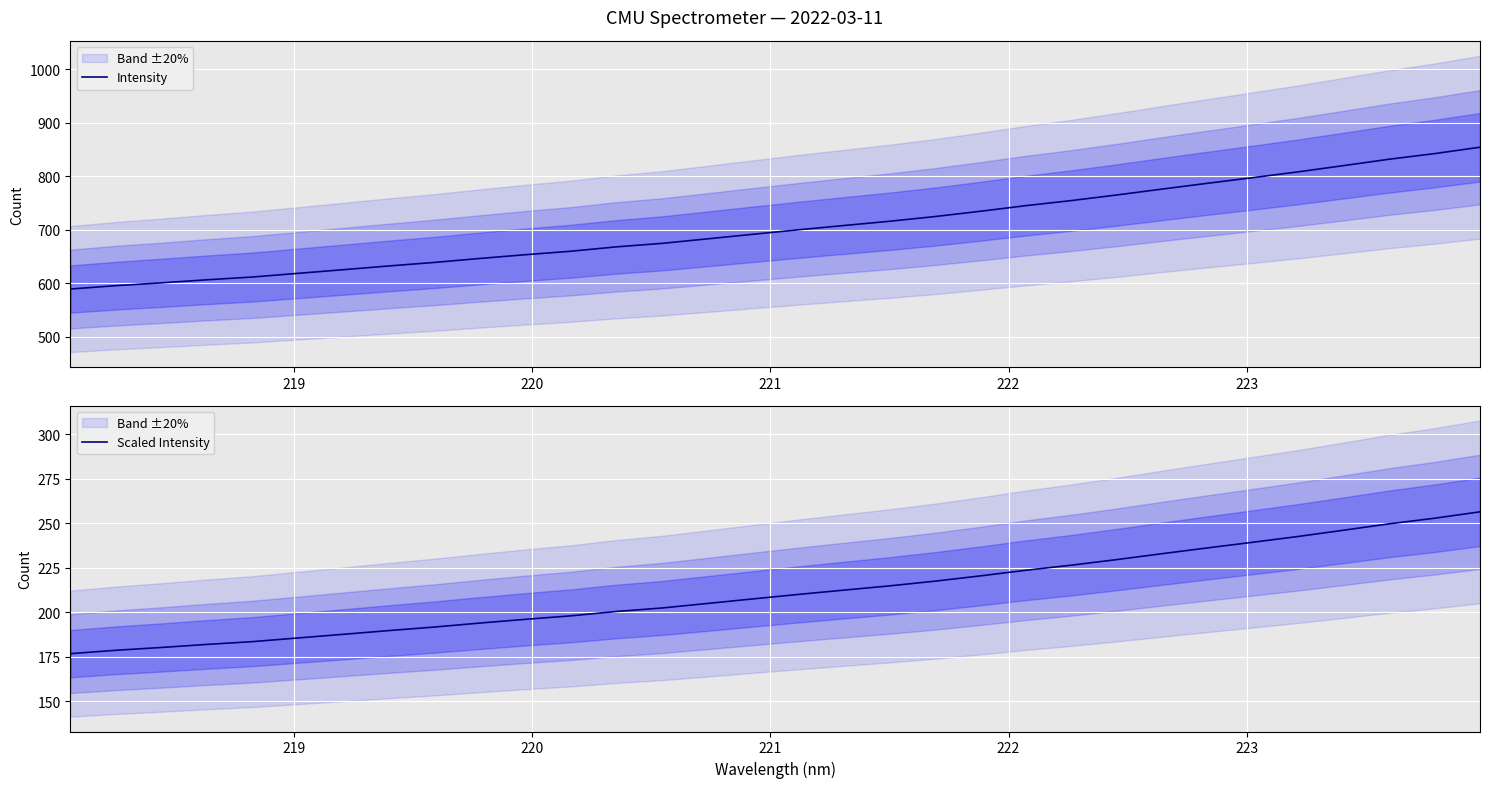

What is the highest value of the Scaled Intensity series?

256.4